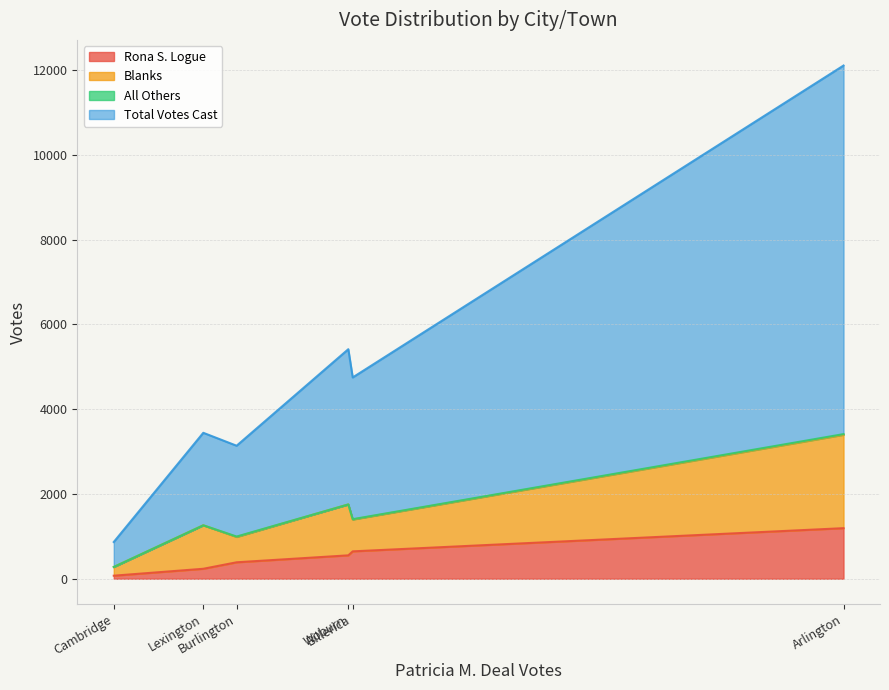

The value of All Others at Lexington is 0. True or false?

True